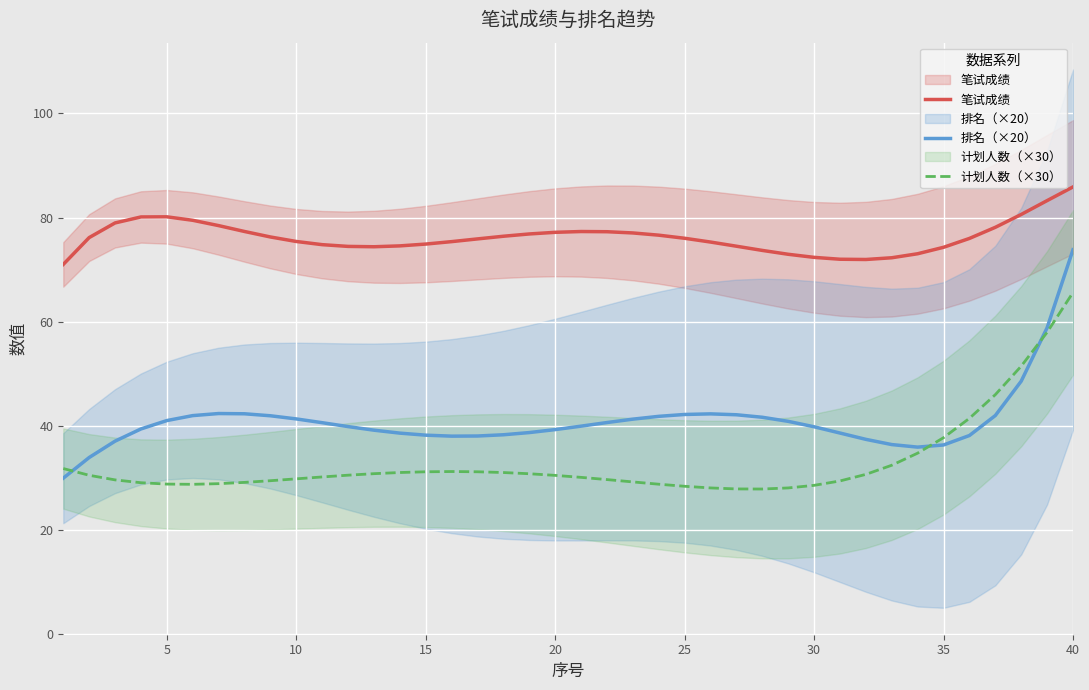

What is the spread (max minus min) of values at 15?

51.0